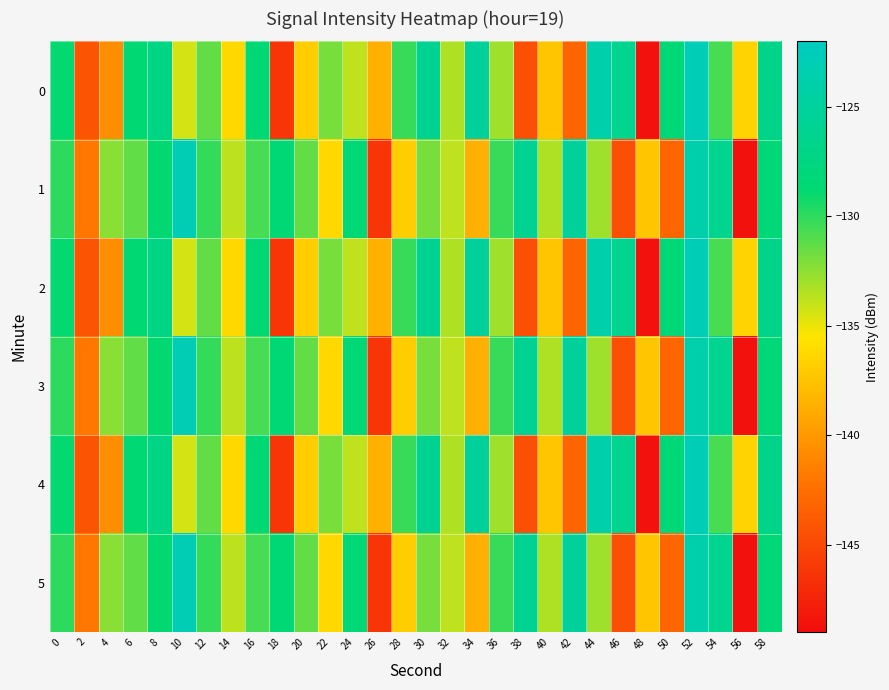

What is the spread (max minus min) of values at 46?

18.3